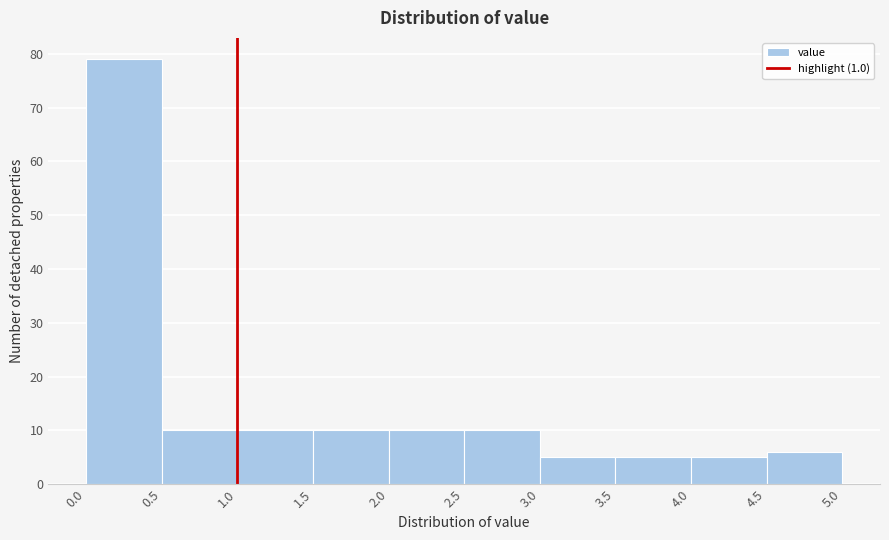

Reading left to right, transcribe this chart: for each bar, give the range it covers on the x-axis and its height. The values are not printed on the chart, so give them approximately, as read against the axis.

0.0 to 0.5: 79
0.5 to 1.0: 10
1.0 to 1.5: 10
1.5 to 2.0: 10
2.0 to 2.5: 10
2.5 to 3.0: 10
3.0 to 3.5: 5
3.5 to 4.0: 5
4.0 to 4.5: 5
4.5 to 5.0: 6